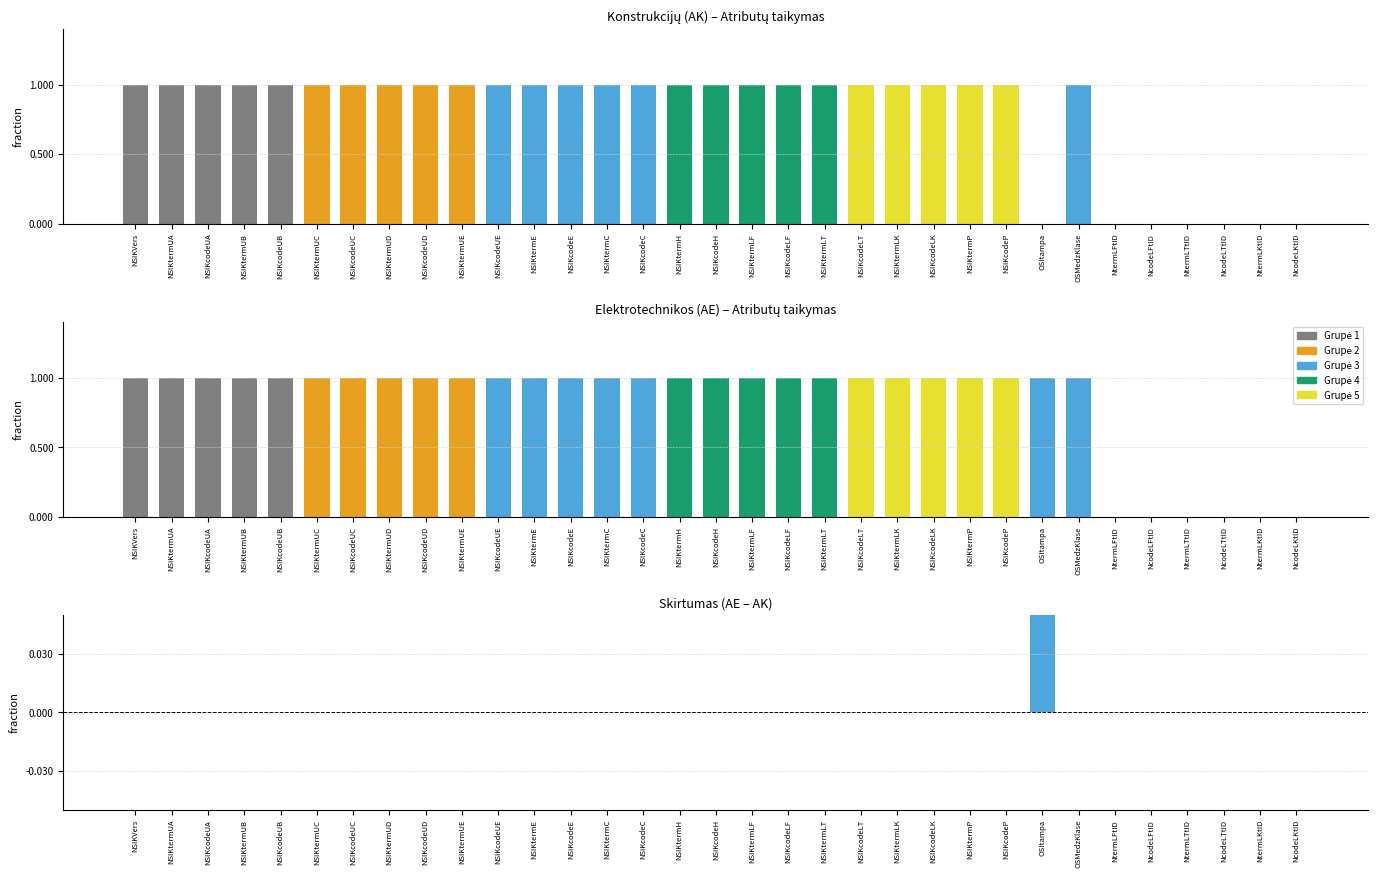

True or false: Konstrukcijų (AK) has a value of 1 at NSIKcodeH.

False